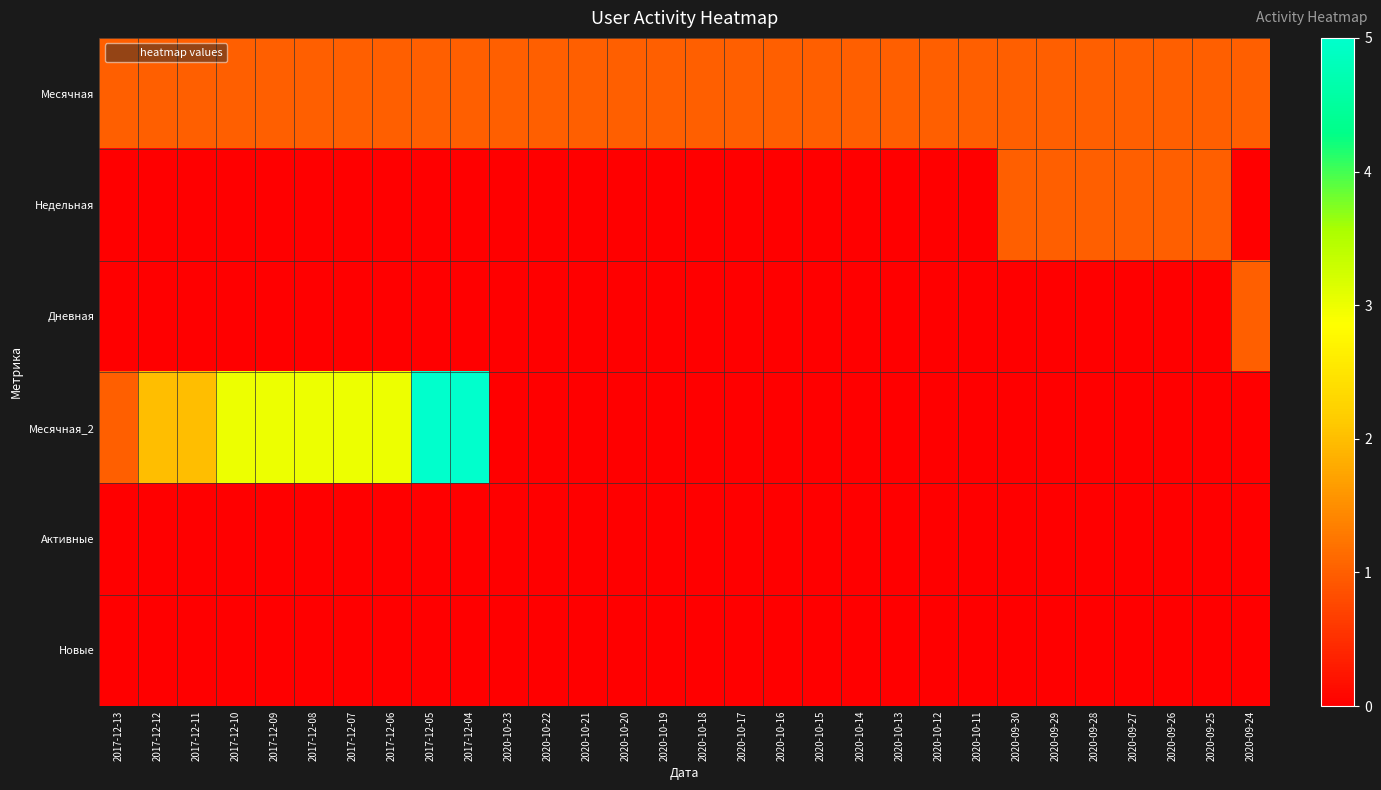

Which has a higher value, 2020-10-23 or 2017-12-05?

2020-10-23